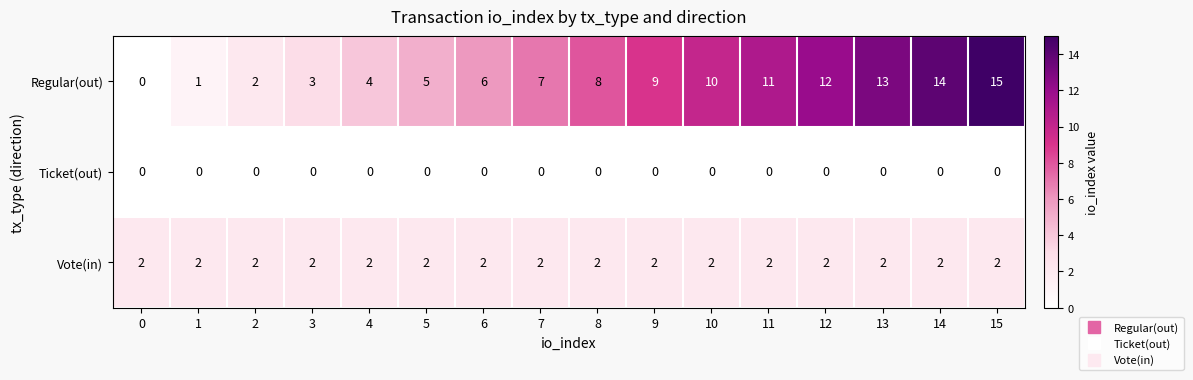

What is the difference between the highest and lowest values at 15?

15